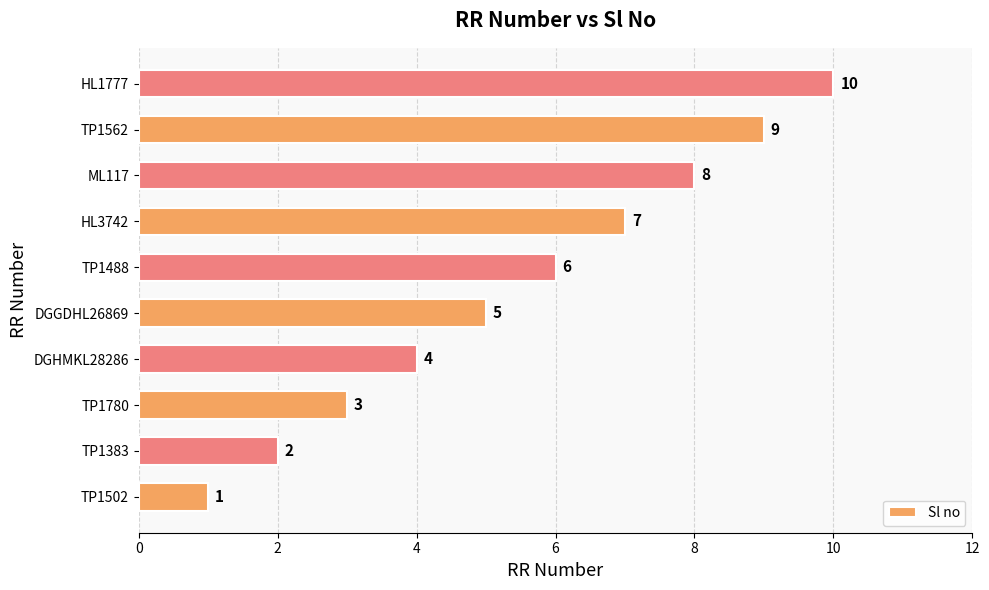

The chart shows a value of 5 at DGGDHL26869. True or false?

True